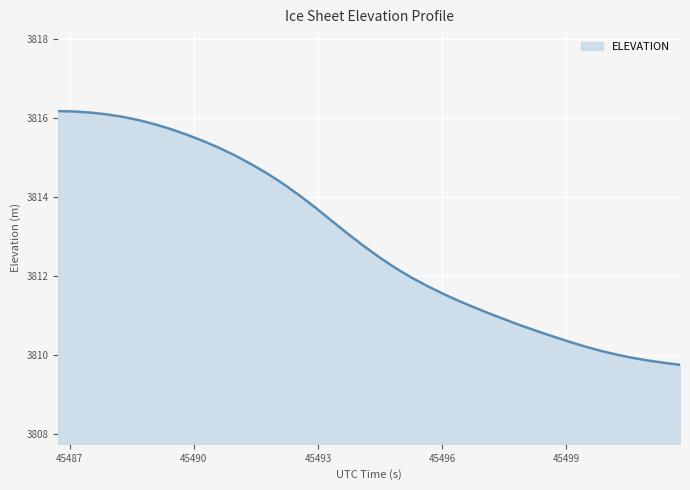

What is the minimum value shown in the chart?

3809.7